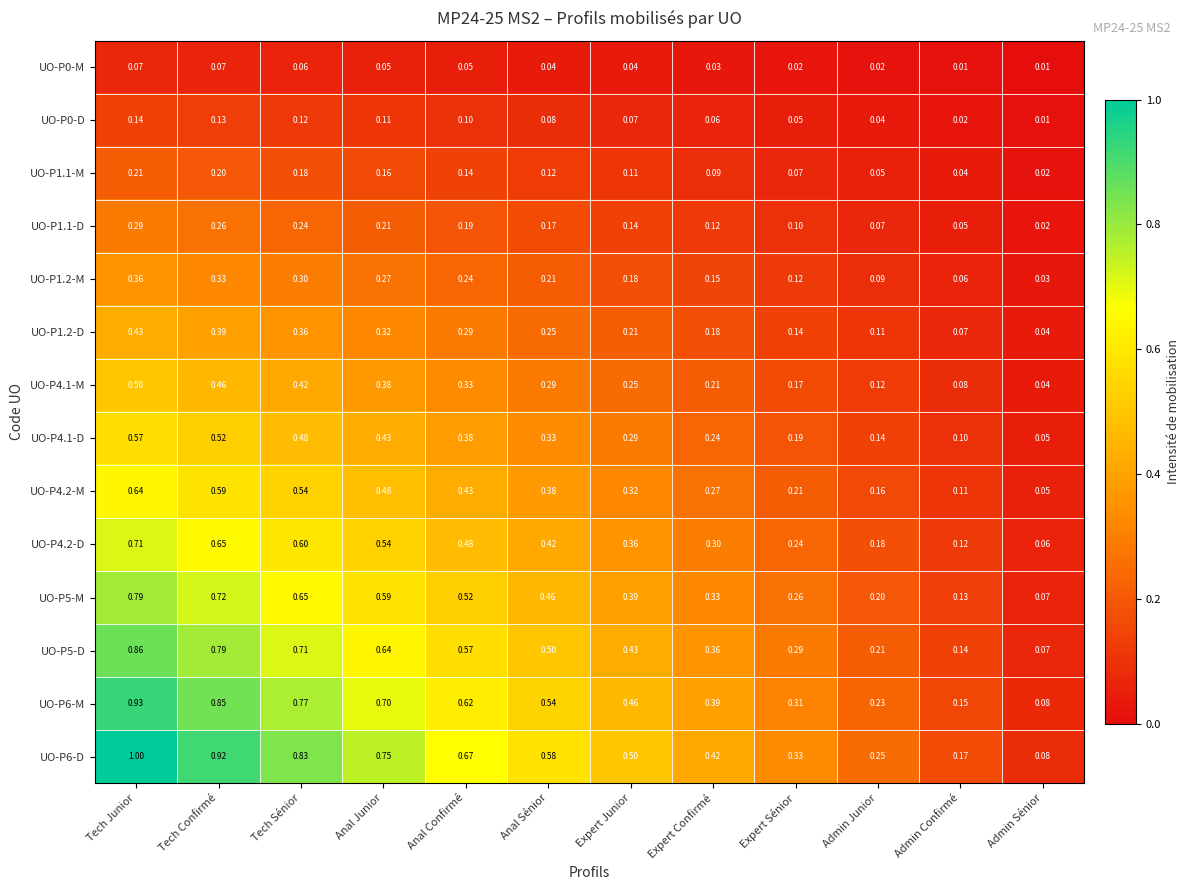

Is the value of UO-P1.2-D at Anal Junior greater than the value of UO-P0-M at Admin Sénior?

Yes